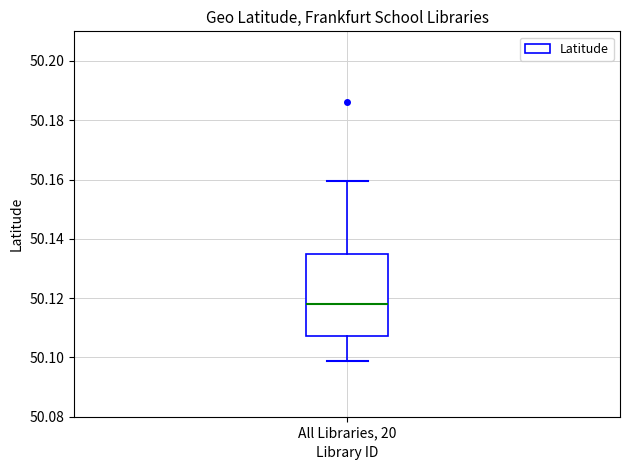

Where is the upper edge of the box for All Libraries, 20 on the y-axis? The values are not printed on the chart, so give them approximately, as read against the axis.

50.136